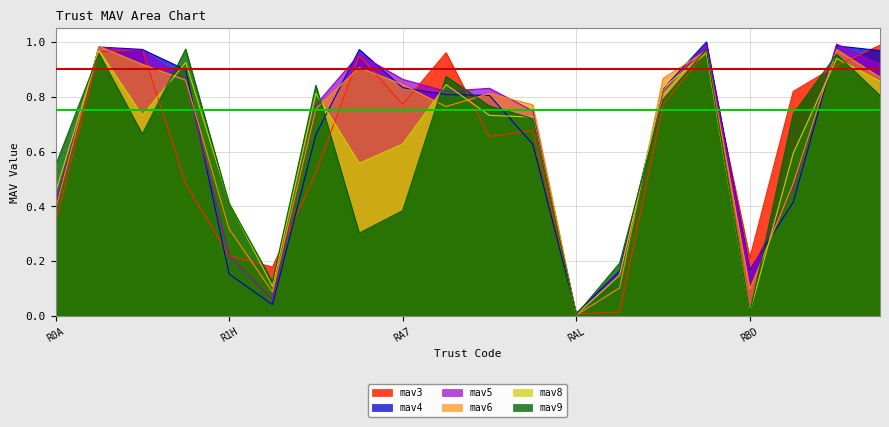

True or false: mav8 and mav9 cross at least once.

True